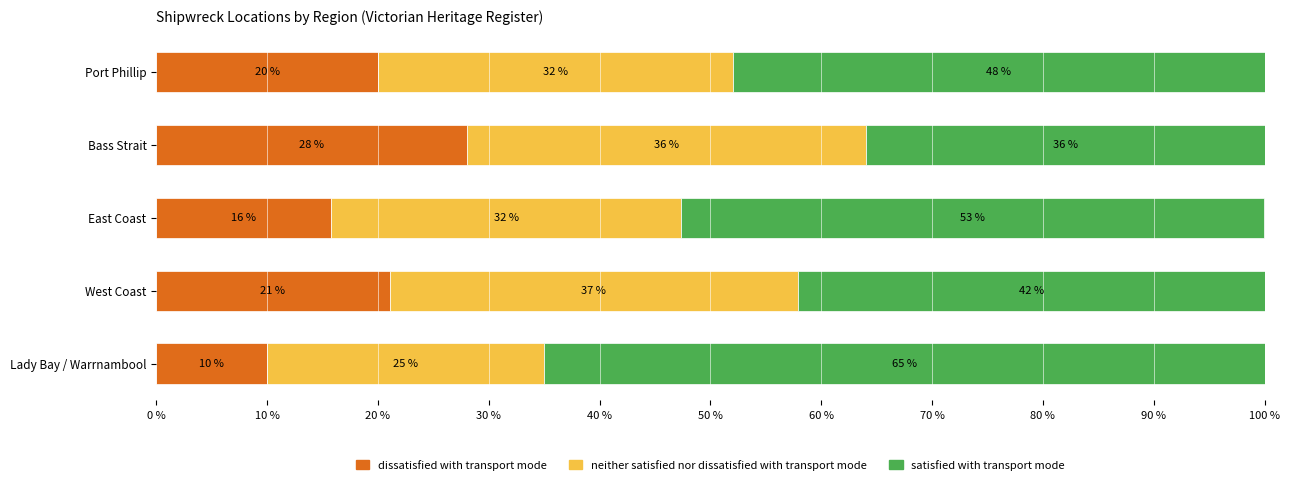

Count the number of data series in this chart.

3